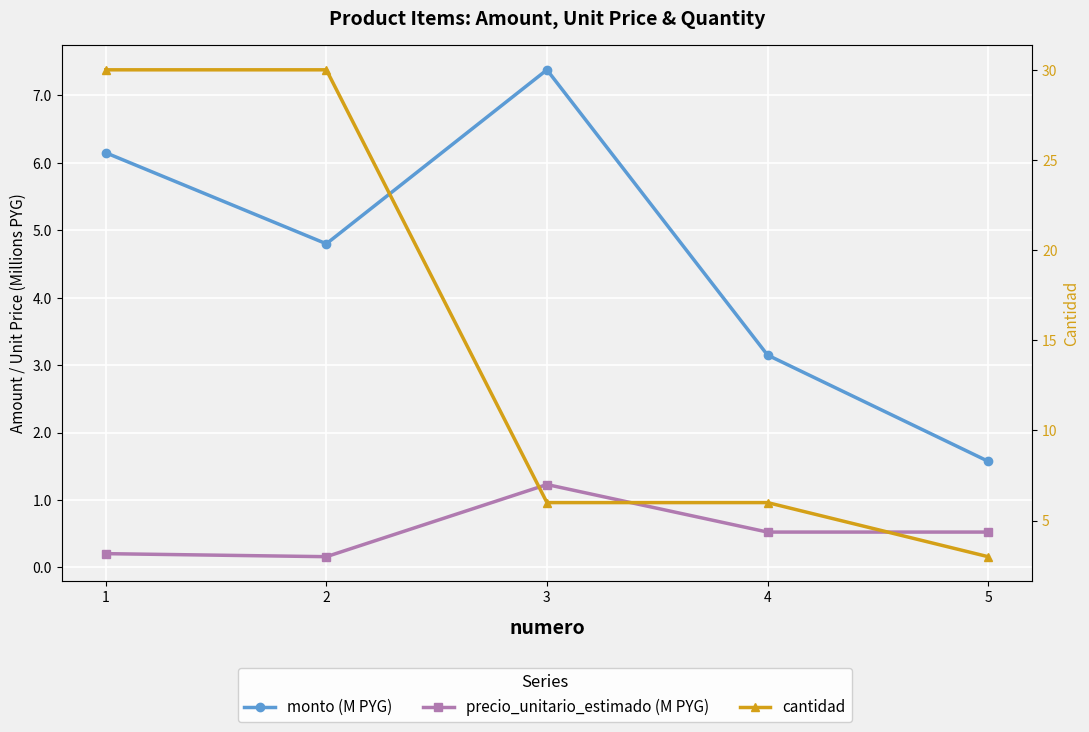

True or false: cantidad and monto (M PYG) cross at least once.

True